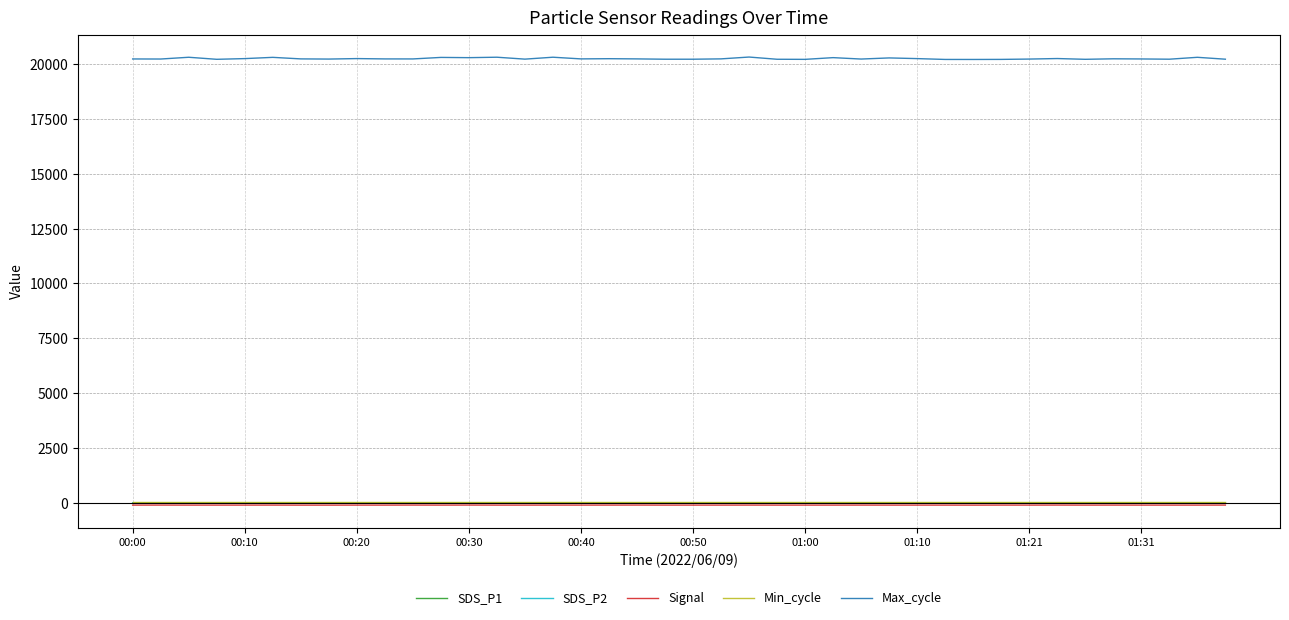

True or false: Signal and Max_cycle intersect in this chart.

False